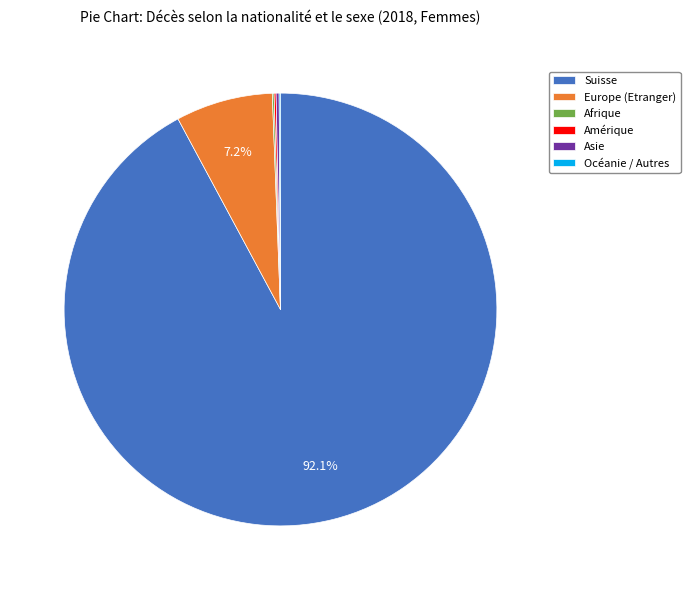

What is the largest slice in the pie chart?

Suisse